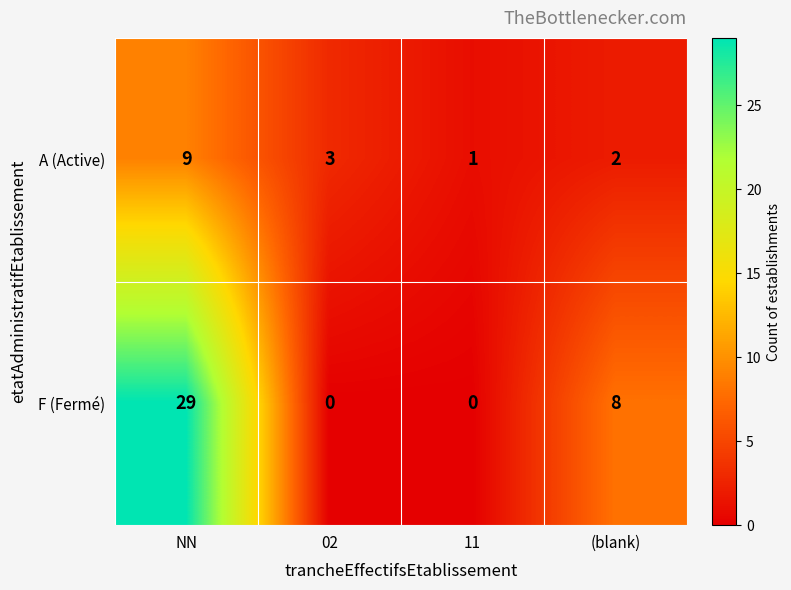

The value of F (Fermé) at 11 is -10. True or false?

False